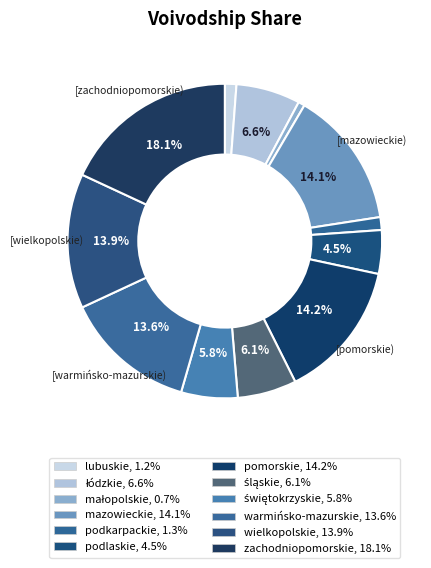

How many slices are in this pie chart?

12